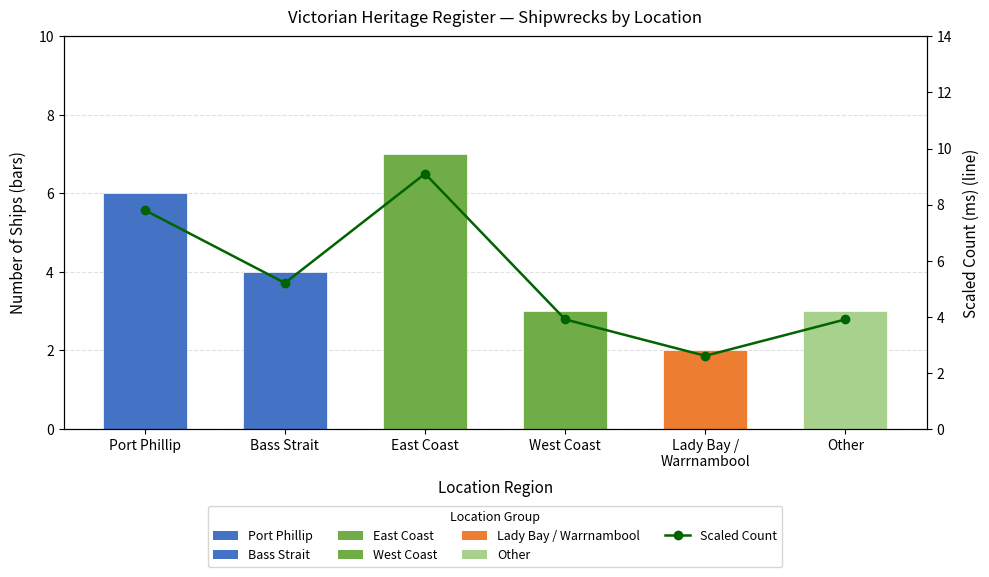

True or false: Ship Count has a value of 6.0 at Port Phillip.

True